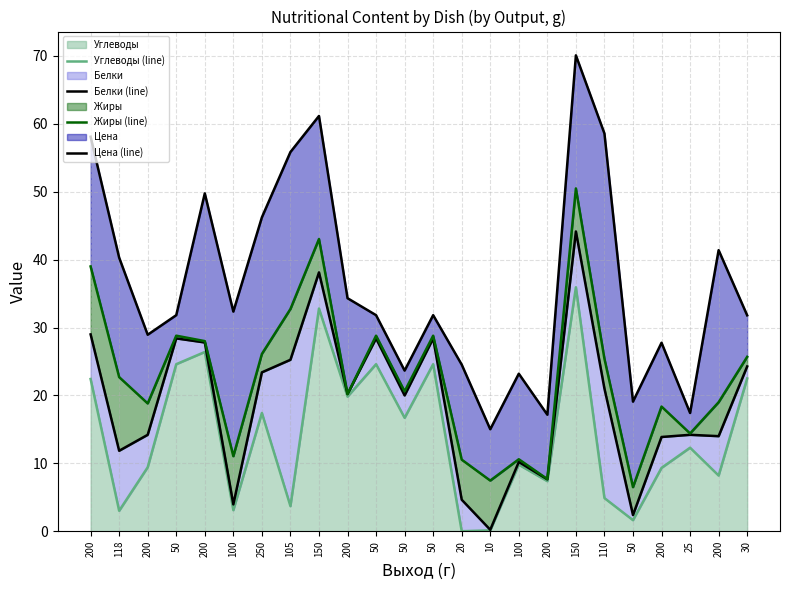

At how many categories does at least one series exceed 5?

24